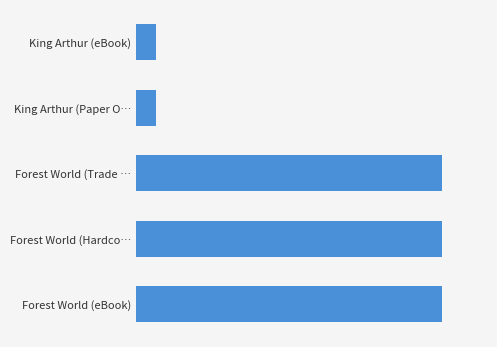

What is the difference between the second highest and second lowest values?

1975820768